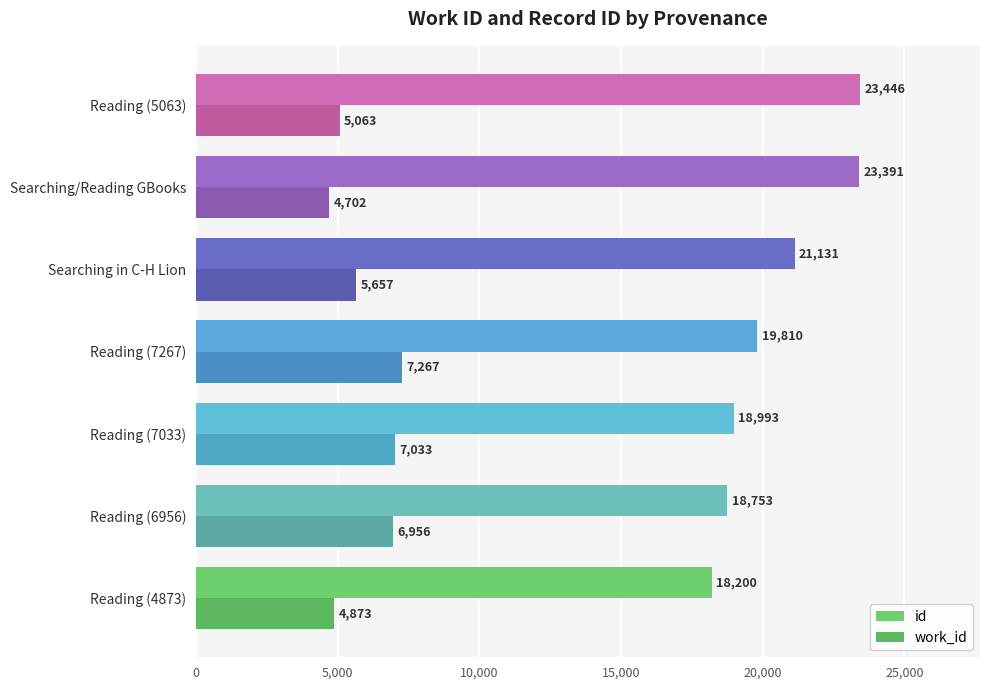

Rank the series by their maximum value, from highest to lowest.

id, work_id